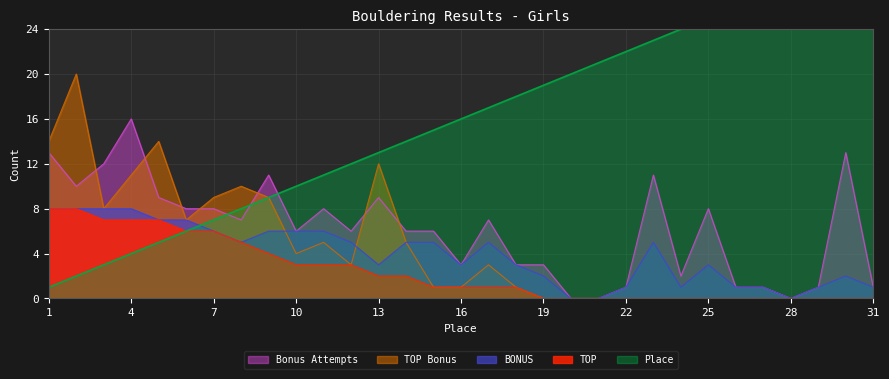

What is the spread (max minus min) of values at 19?

19